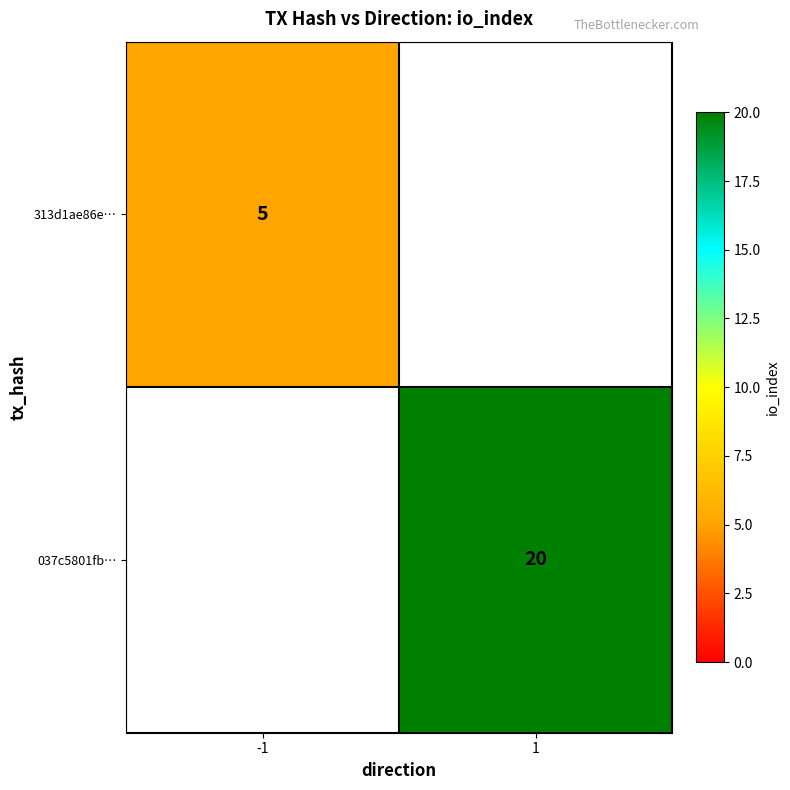

Is the value of 037c5801fb… at 1 greater than the value of 313d1ae86e… at -1?

Yes